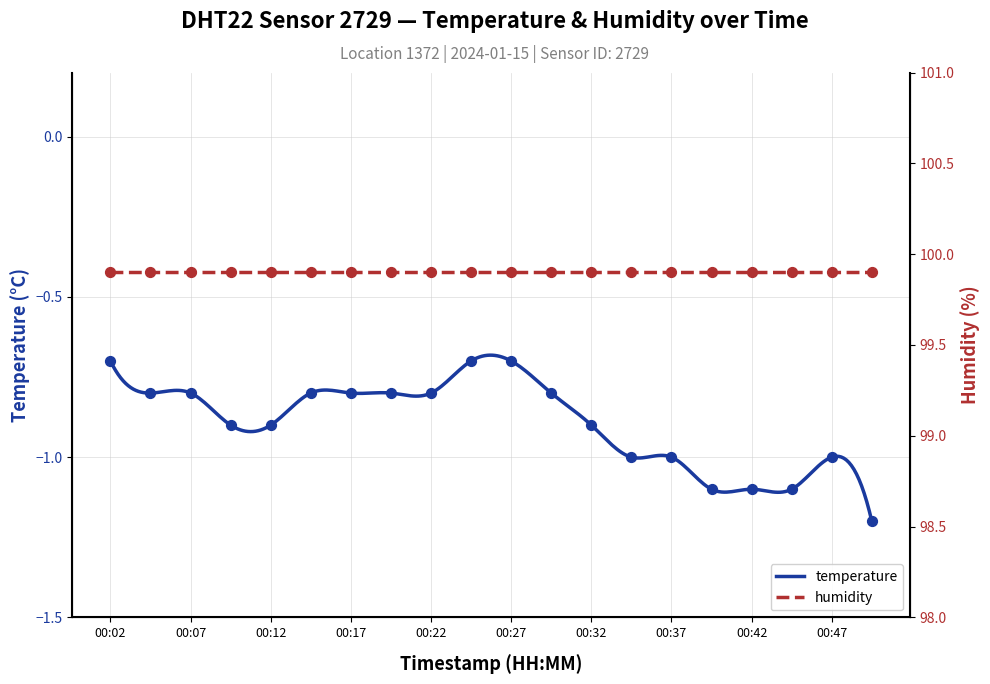

Which has a higher value, 00:02 or 00:39?

00:02